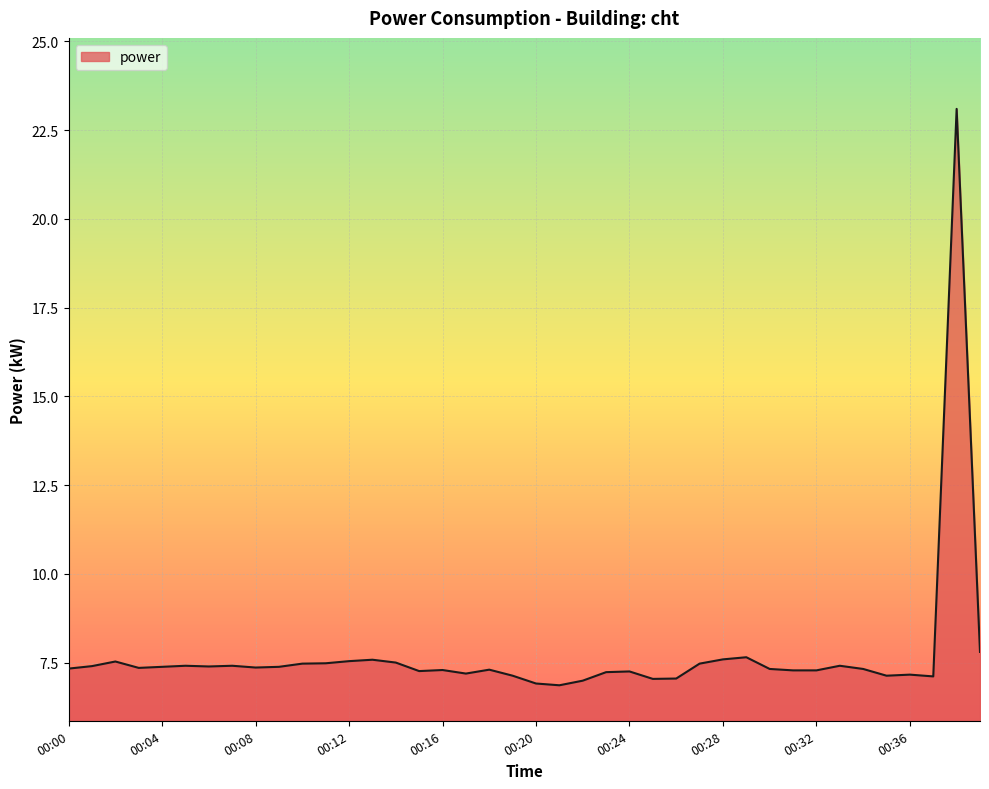

What is the difference between the second highest and second lowest values?

0.9